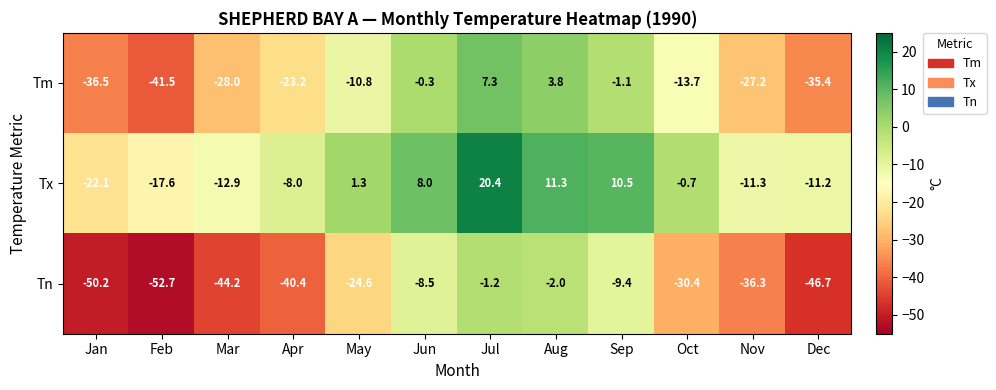

Which series has the widest spread of values?

Tn